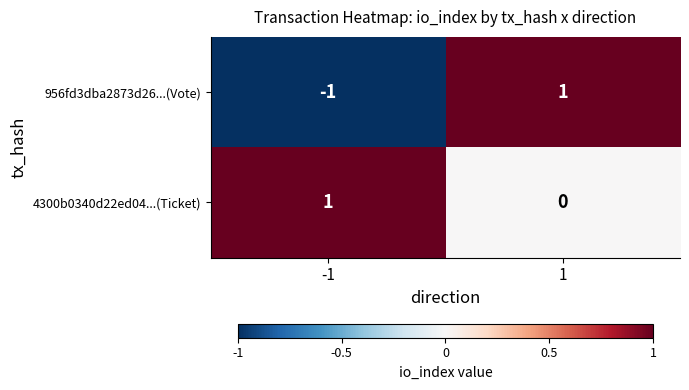

Rank the series at 1 from lowest to highest value.

4300b0340d22ed04...(Ticket), 956fd3dba2873d26...(Vote)